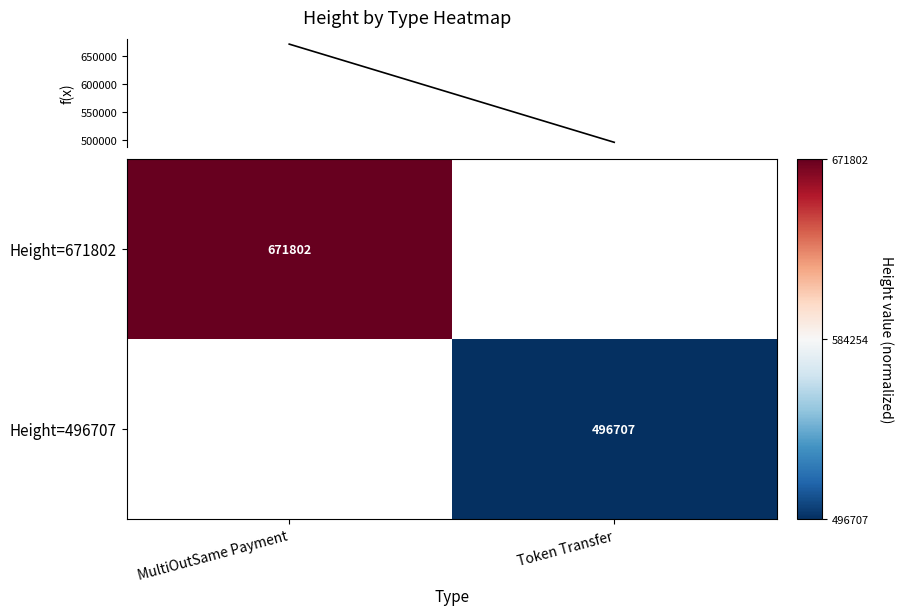

True or false: Height has a value of 671802.0 at MultiOutSame Payment.

True